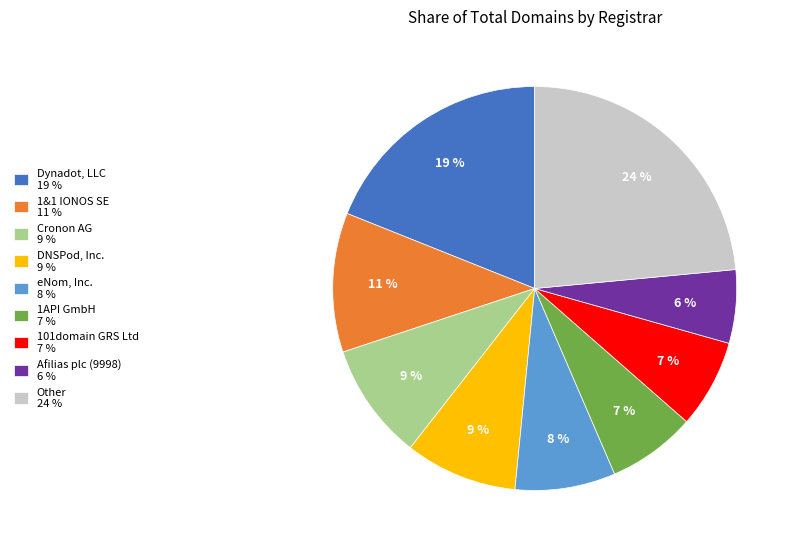

Which category has the biggest portion of the pie?

Other 24 %